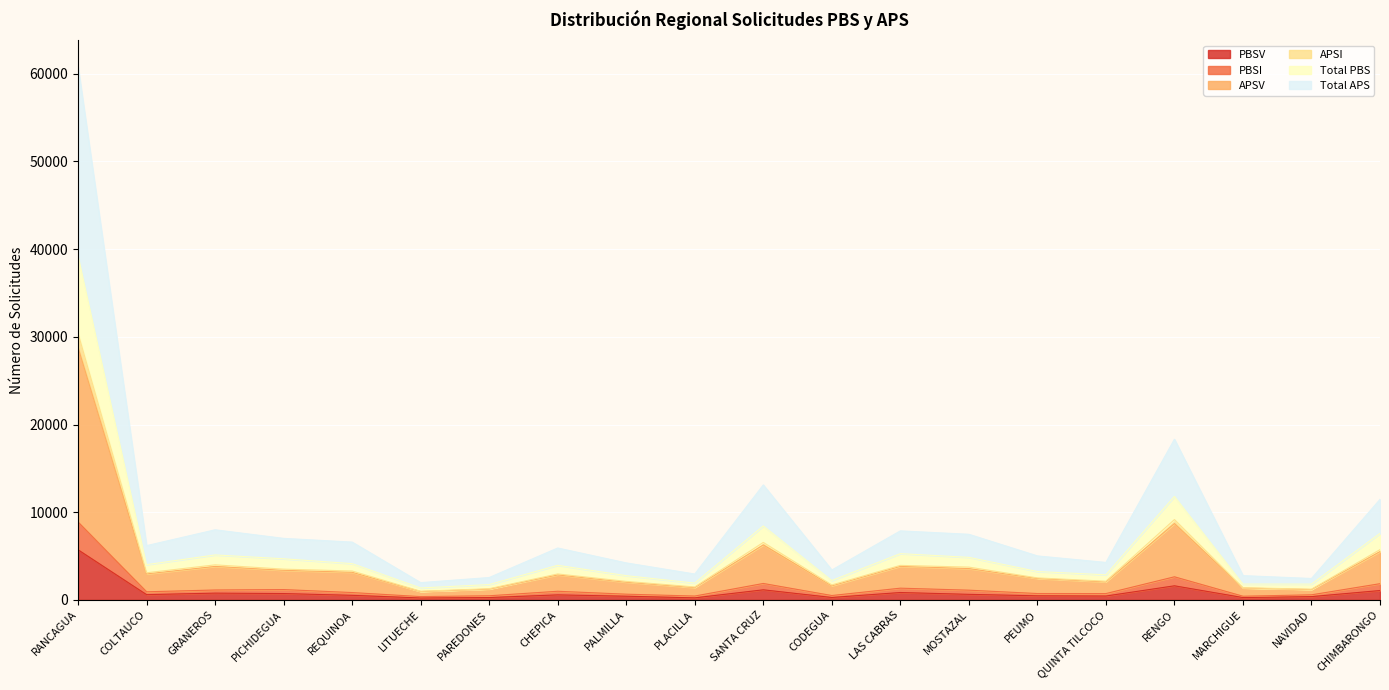

At which label does APSV first exceed 3094?

RANCAGUA